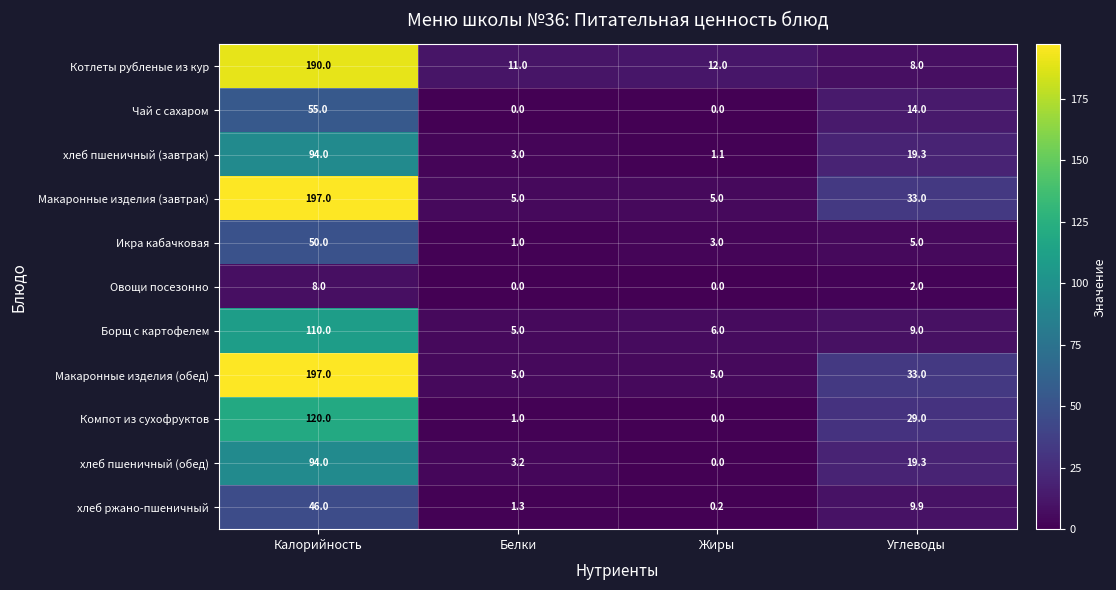

Rank the categories by хлеб пшеничный (завтрак) value from lowest to highest.

Жиры, Белки, Углеводы, Калорийность